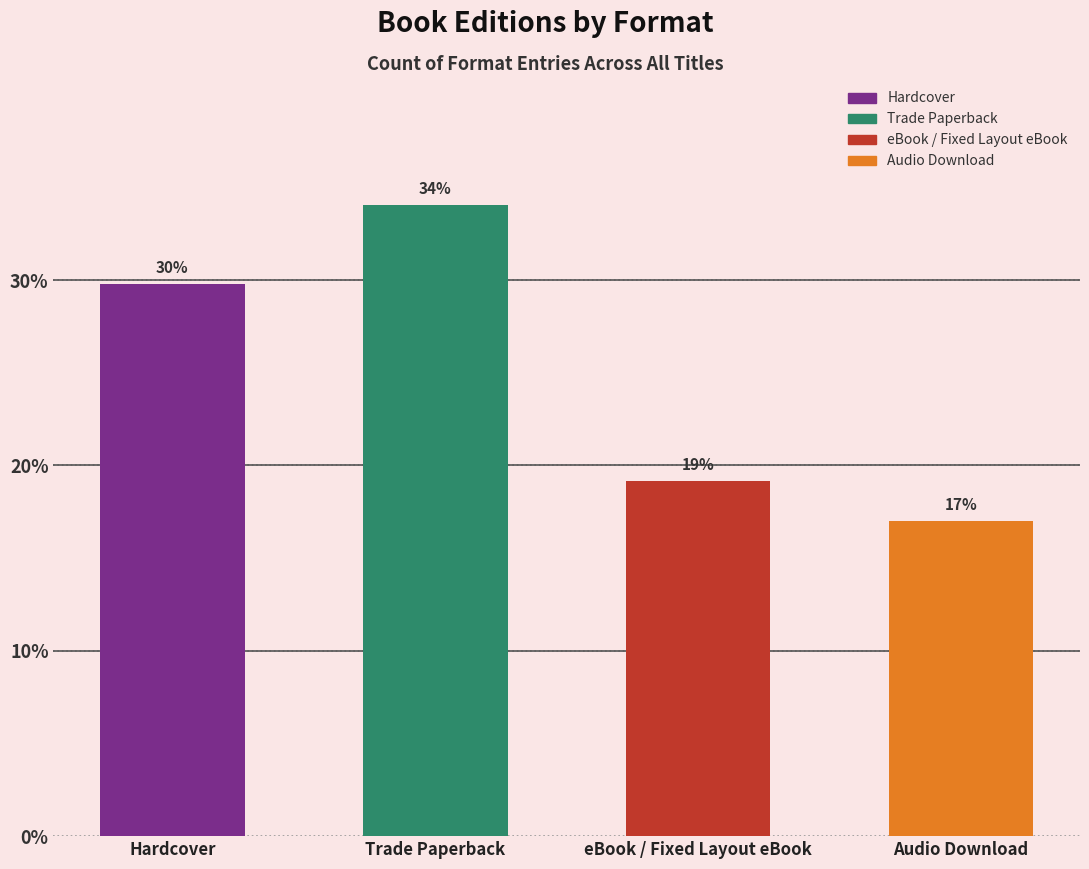

Approximately how many times larger is the value at Hardcover compared to Audio Download?

1.8